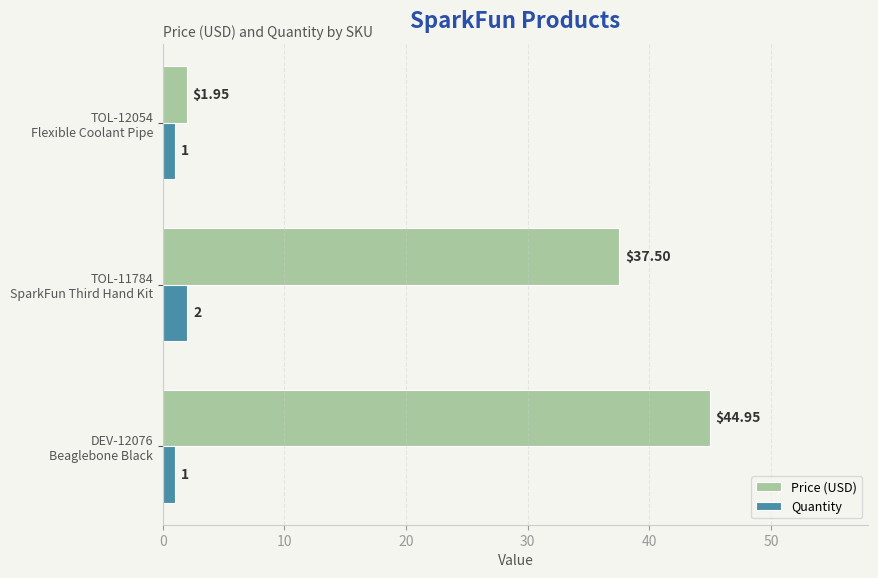

Rank the series by their average value, from highest to lowest.

Price (USD), Quantity